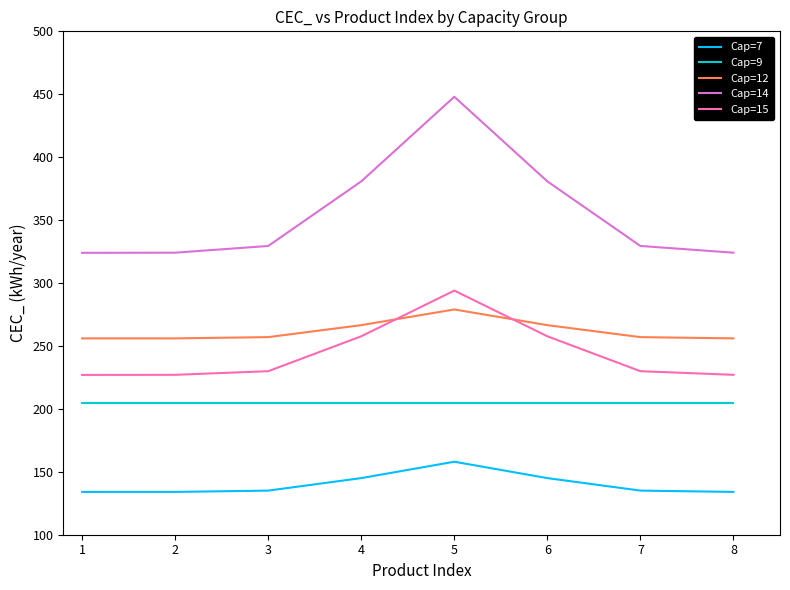

What is the sum of the Cap=7 values at 5 and 4?

303.0